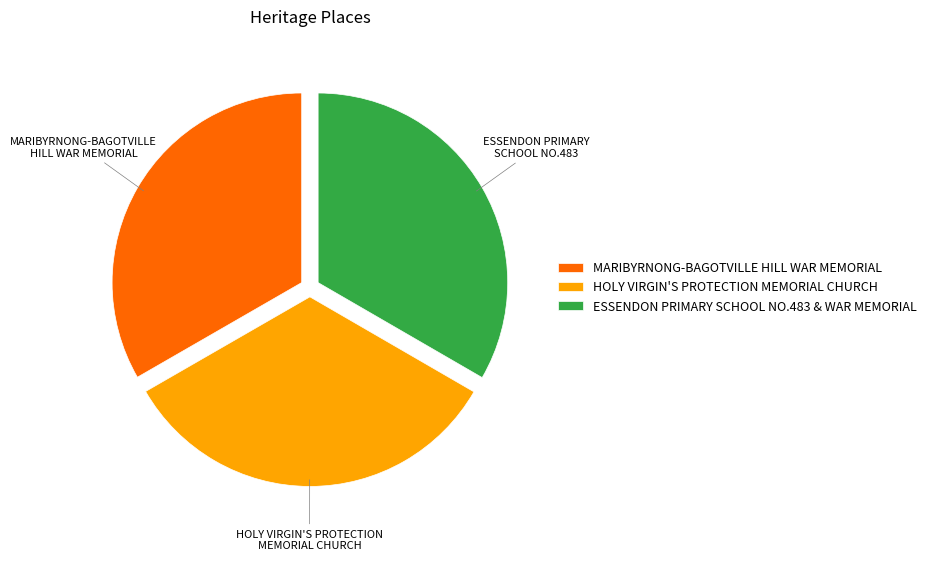

Does any single category account for the majority?

No